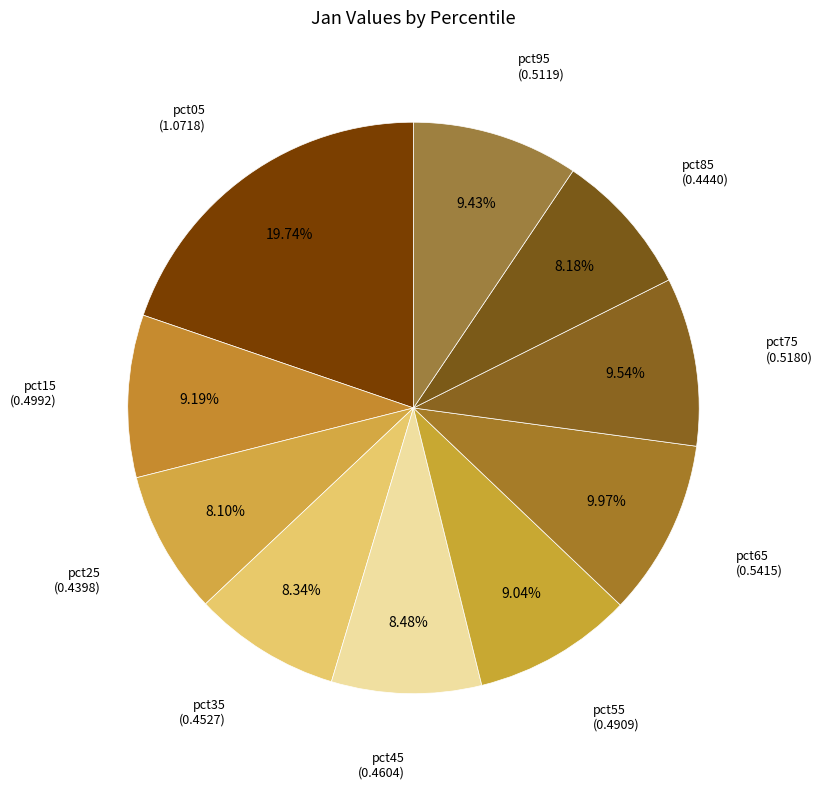

To the nearest percent, what is the difference between the pct75 and pct85 slice percentages?

1%